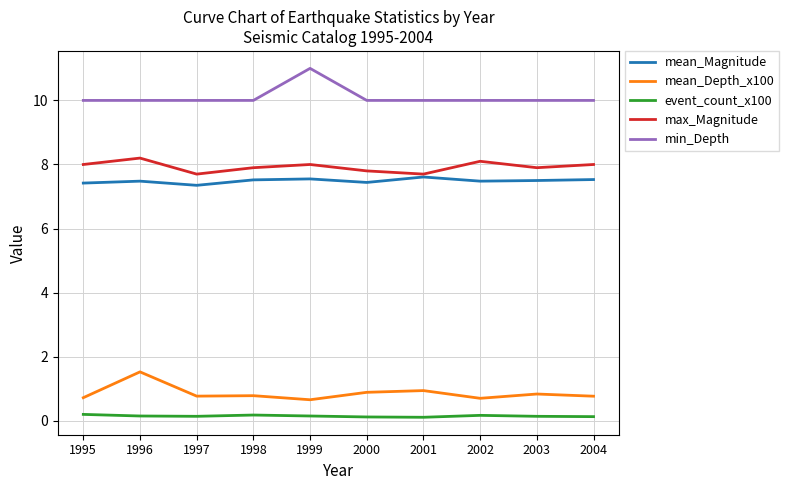

True or false: min_Depth and mean_Depth_x100 intersect in this chart.

False